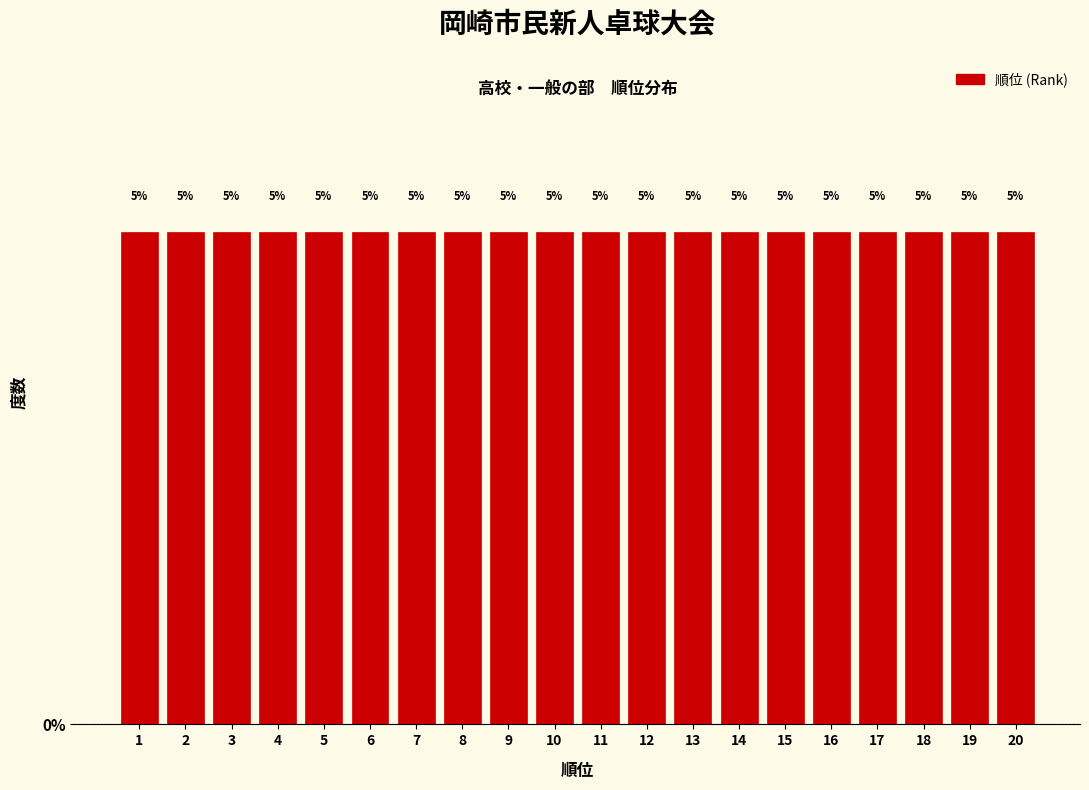

Reading left to right, list every bar in this chart as the range it spans on the x-axis followed by its height.

0.5 to 1.5: 5
1.5 to 2.5: 5
2.5 to 3.5: 5
3.5 to 4.5: 5
4.5 to 5.5: 5
5.5 to 6.5: 5
6.5 to 7.5: 5
7.5 to 8.5: 5
8.5 to 9.5: 5
9.5 to 10.5: 5
10.5 to 11.5: 5
11.5 to 12.5: 5
12.5 to 13.5: 5
13.5 to 14.5: 5
14.5 to 15.5: 5
15.5 to 16.5: 5
16.5 to 17.5: 5
17.5 to 18.5: 5
18.5 to 19.5: 5
19.5 to 20.5: 5